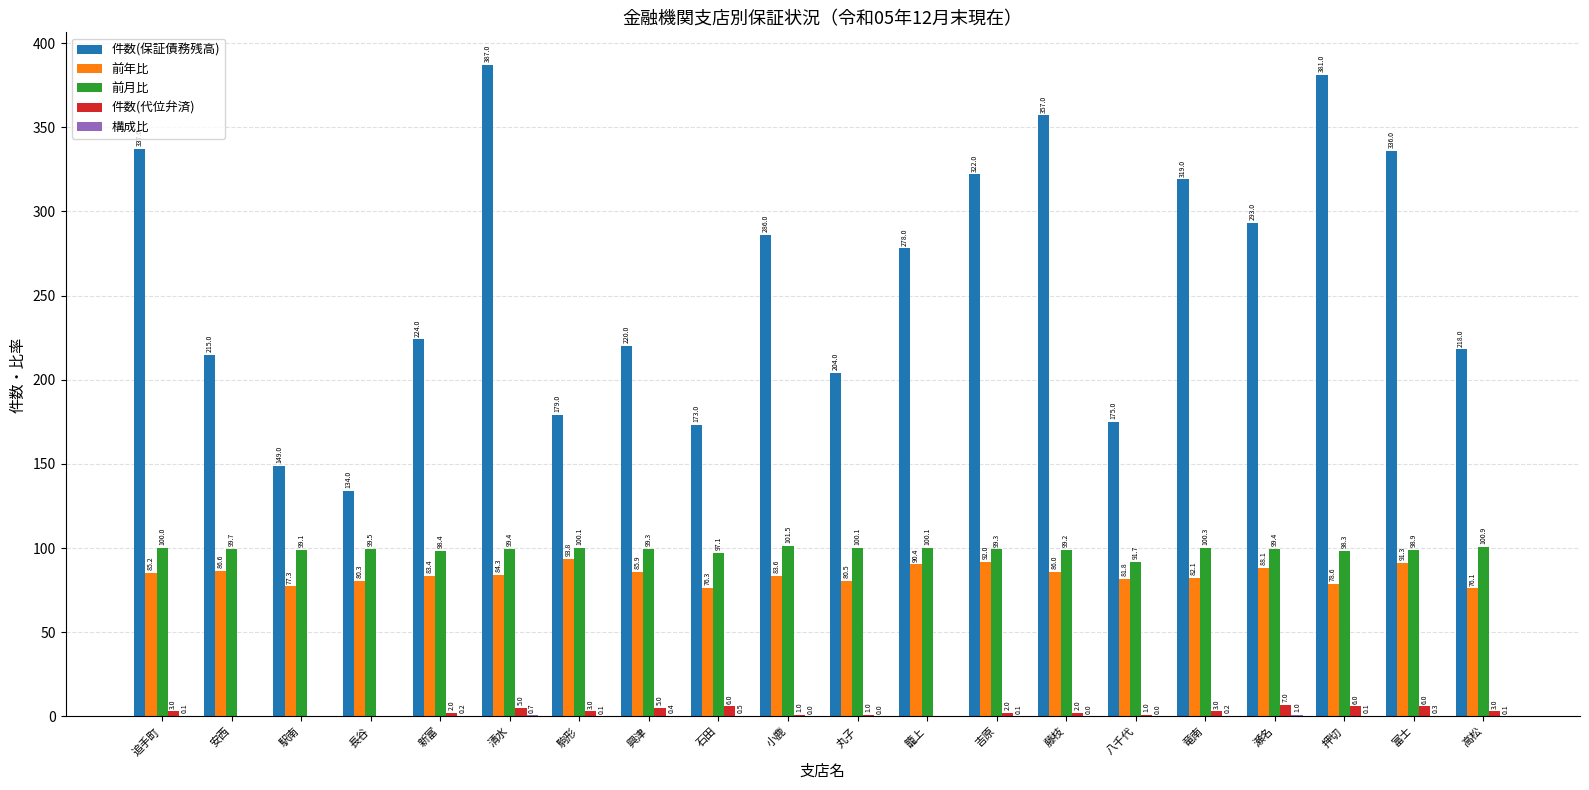

Which category has the highest value in the 件数(代位弁済) series?

瀬名